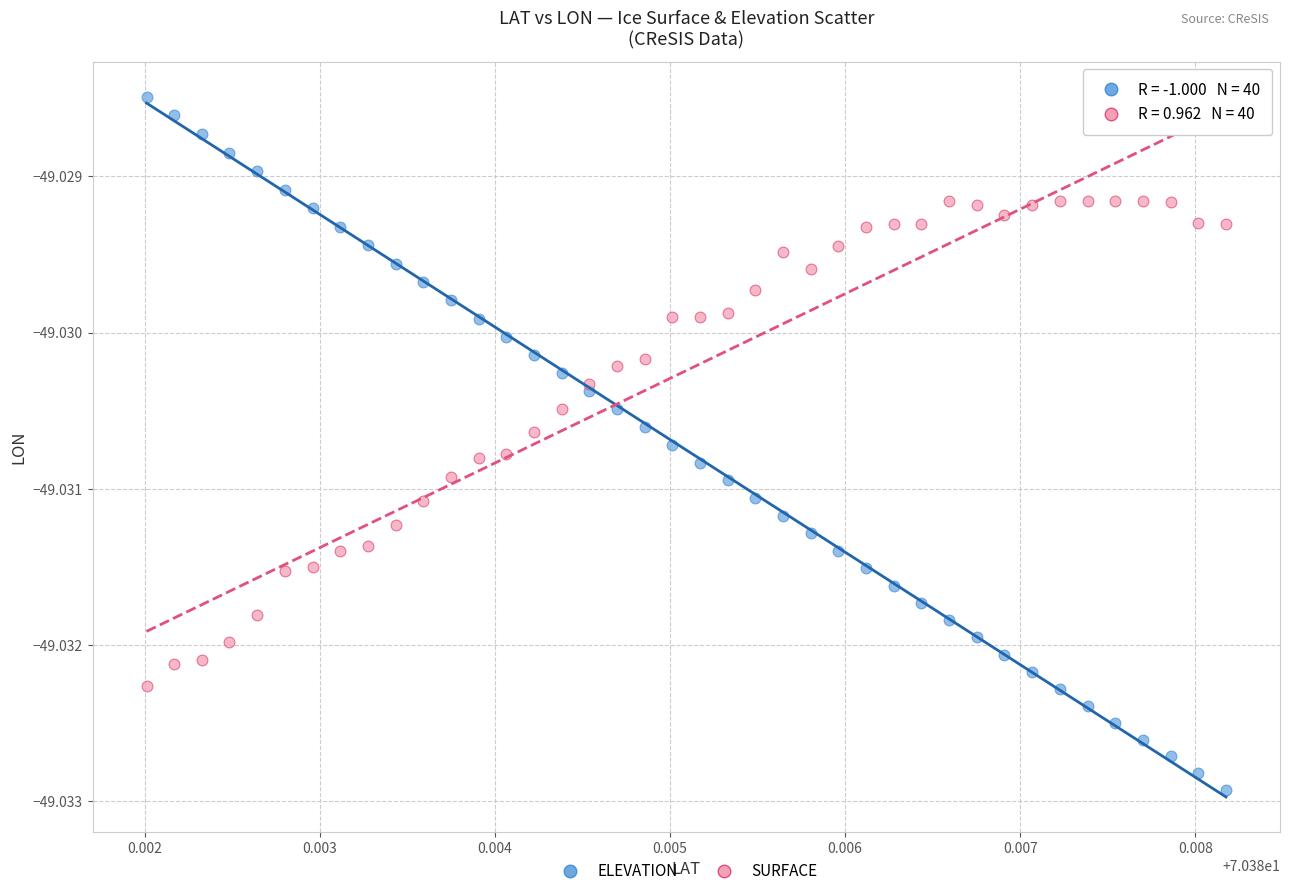

Which series reaches the minimum Y coordinate?

ELEVATION